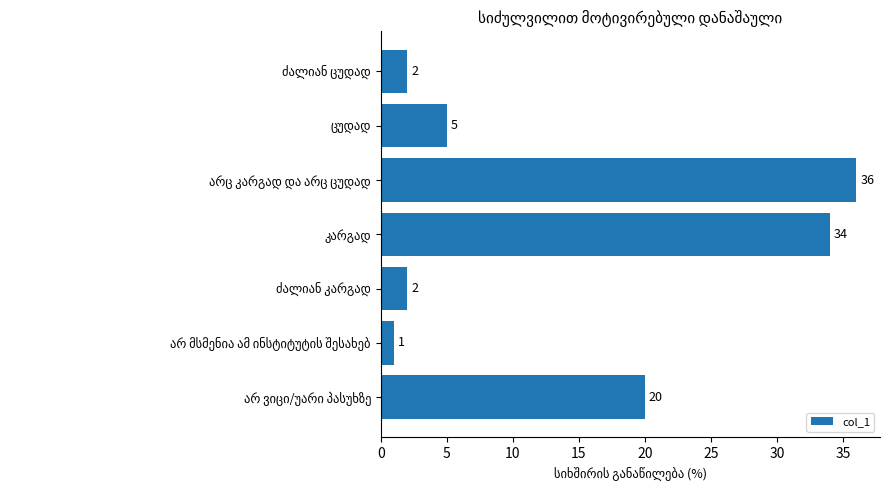

What is the maximum value shown in the chart?

36